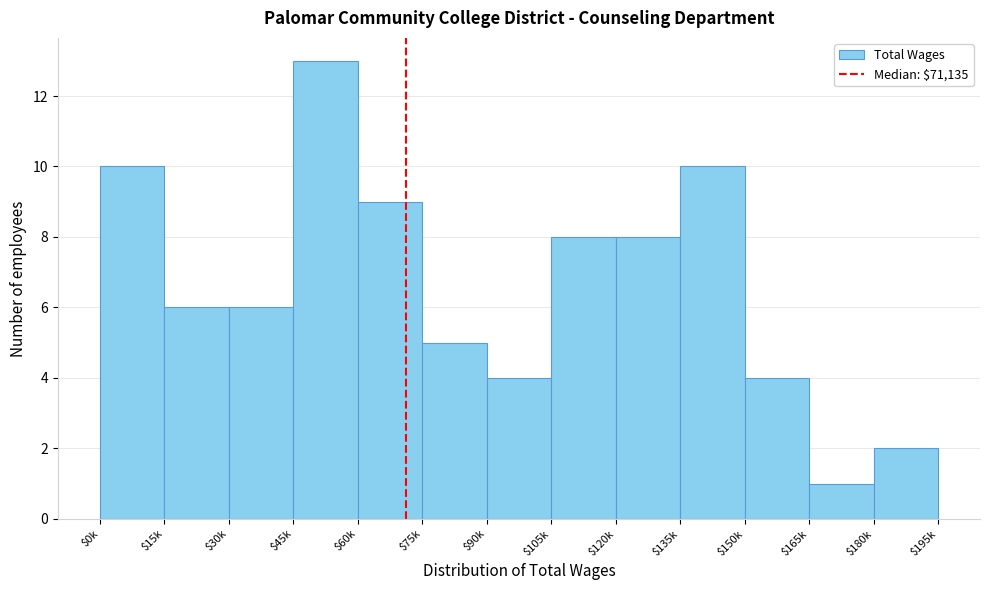

Reading left to right, list all the values displayed in this chart.

10	6	6	13	9	5	4	8	8	10	4	1	2